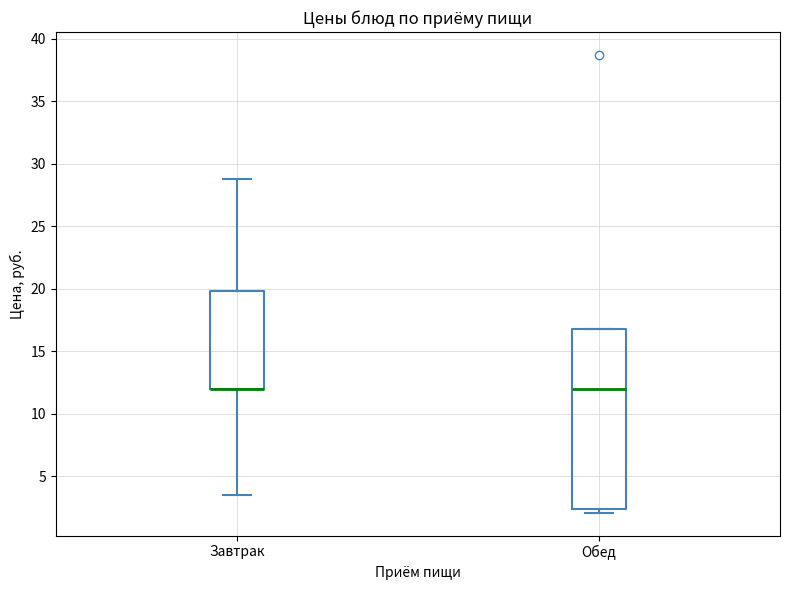

Where does the median line of the box for Обед sit on the y-axis? The values are not printed on the chart, so give them approximately, as read against the axis.

12.0